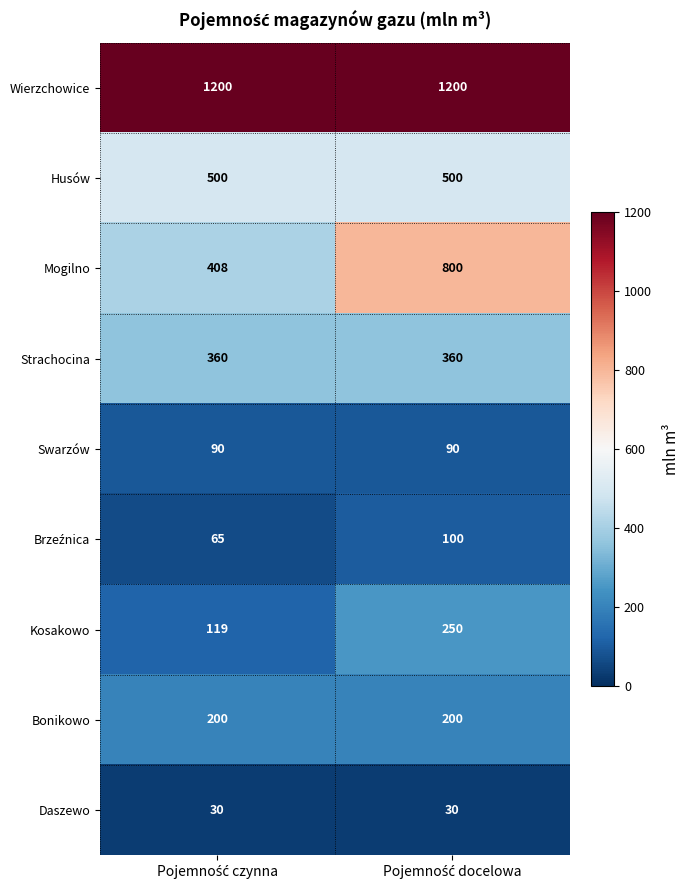

Which series has the widest spread of values?

Mogilno